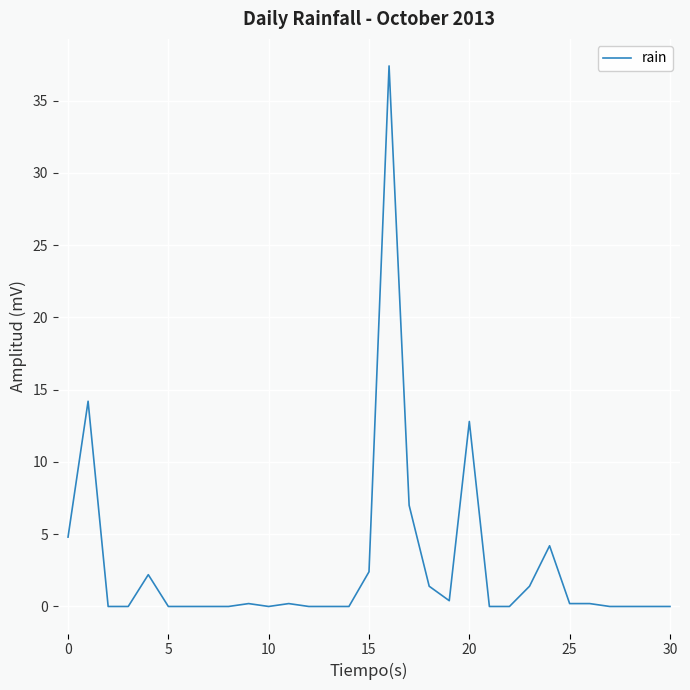

How many categories are shown in the chart?

31